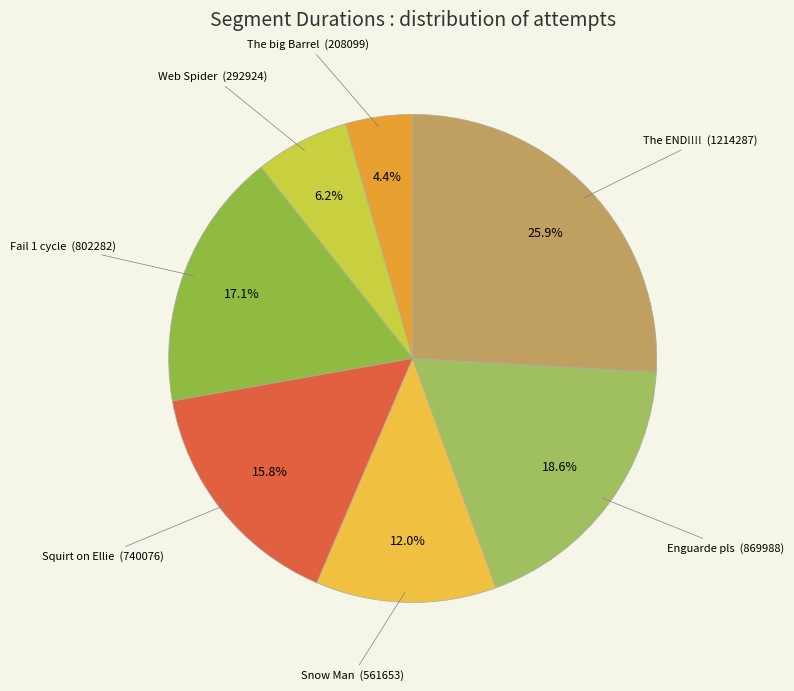

How many segments does this pie chart have?

7